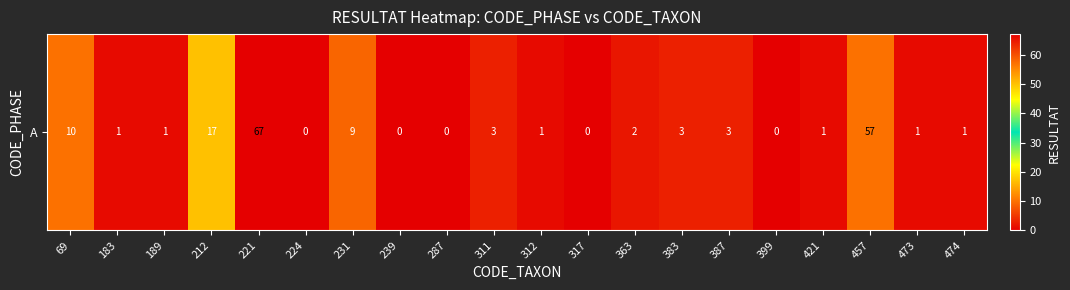

Reading left to right, what are all the values shown in this chart?

69=10	183=1	189=1	212=17	221=67	224=0	231=9	239=0	287=0	311=3	312=1	317=0	363=2	383=3	387=3	399=0	421=1	457=57	473=1	474=1